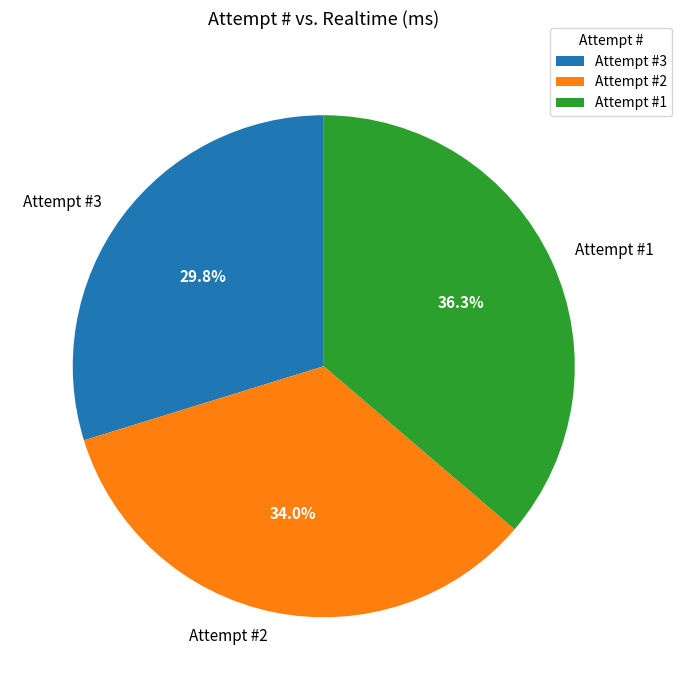

What portion of the pie excludes Attempt #2?

66.0%